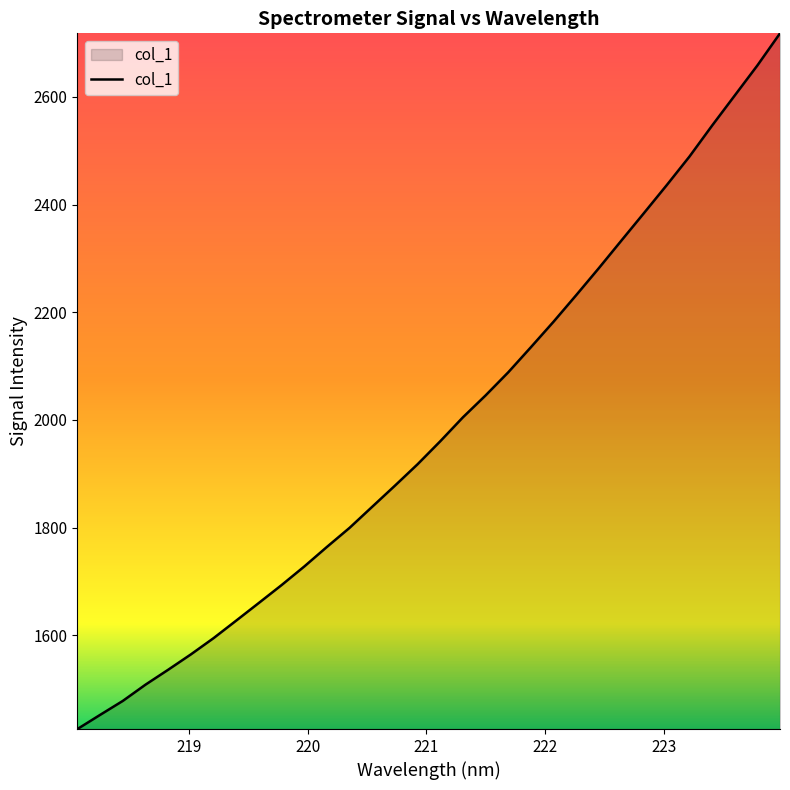

What is the maximum value shown in the chart?

2718.3